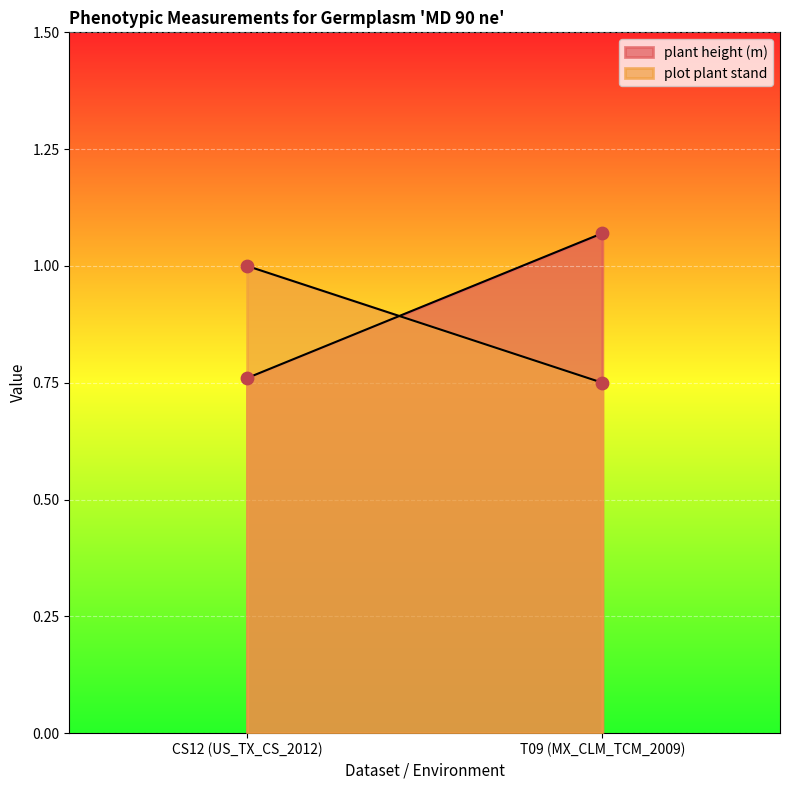

Which series reaches the minimum Y coordinate?

plot plant stand